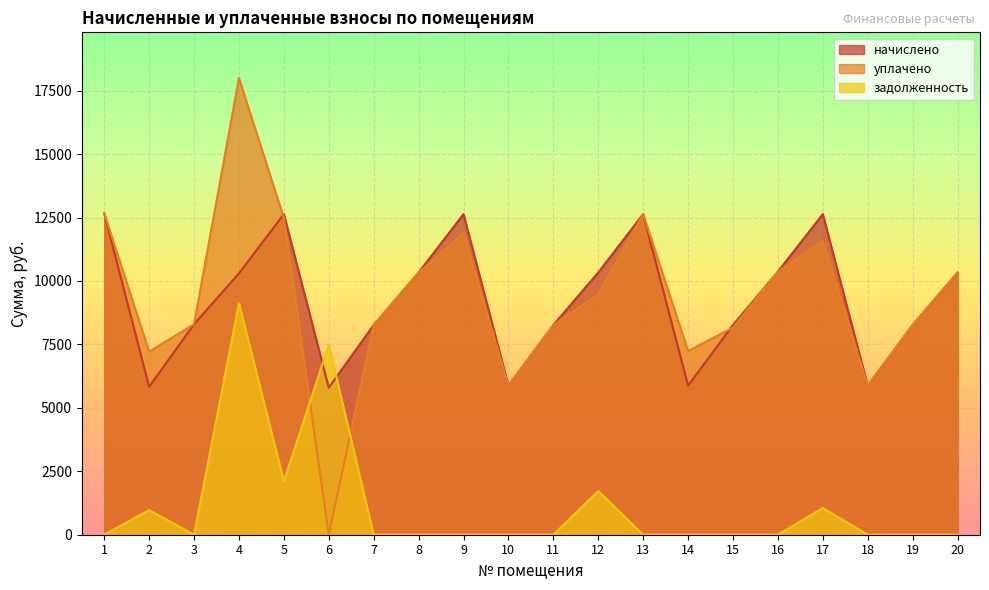

True or false: задолженность has more than 1 points higher than both neighbors.

True